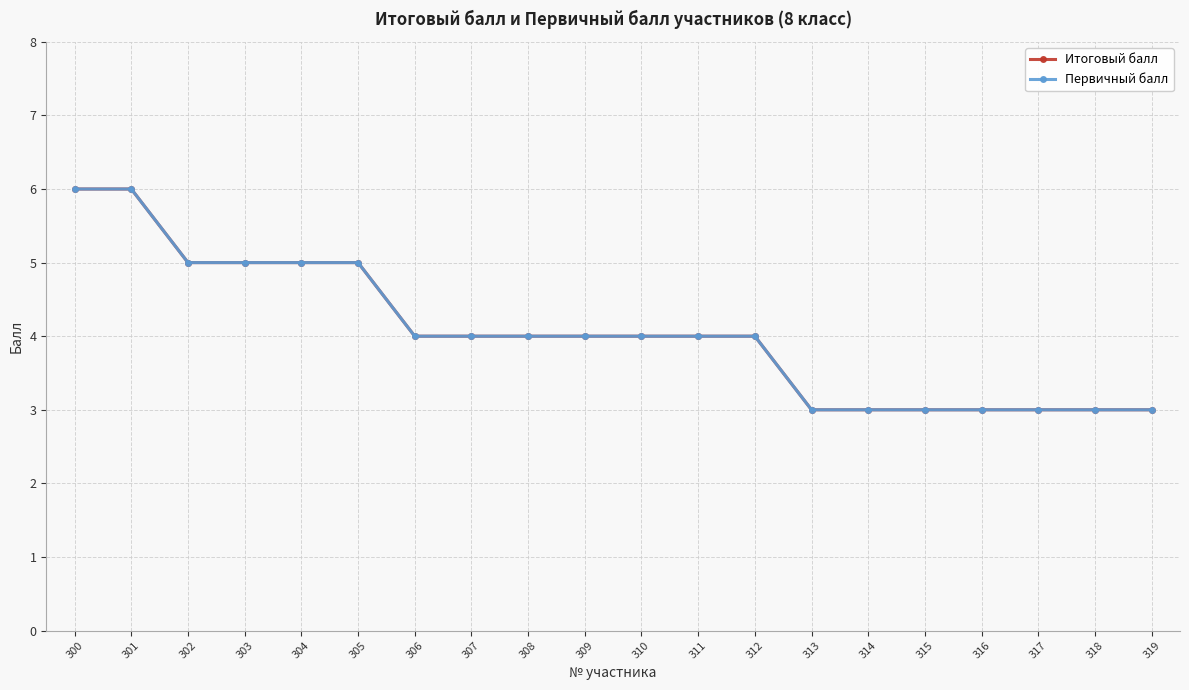

True or false: Первичный балл and Итоговый балл cross at least once.

False